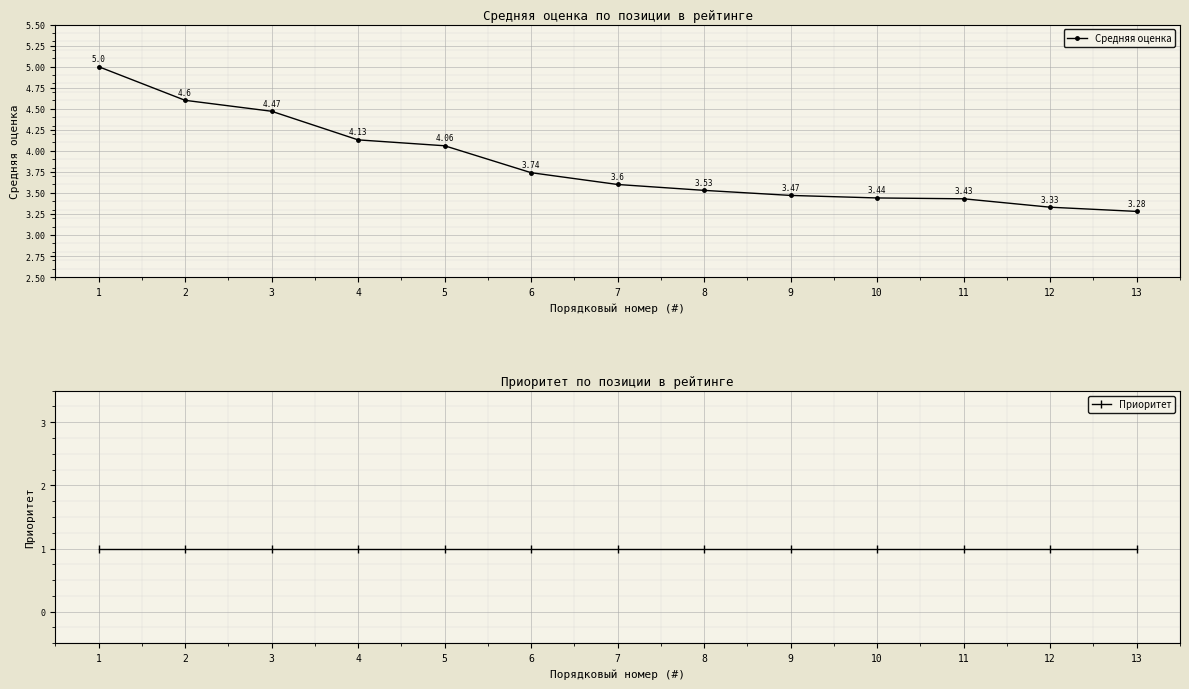

True or false: Приоритет and Средняя оценка intersect in this chart.

False